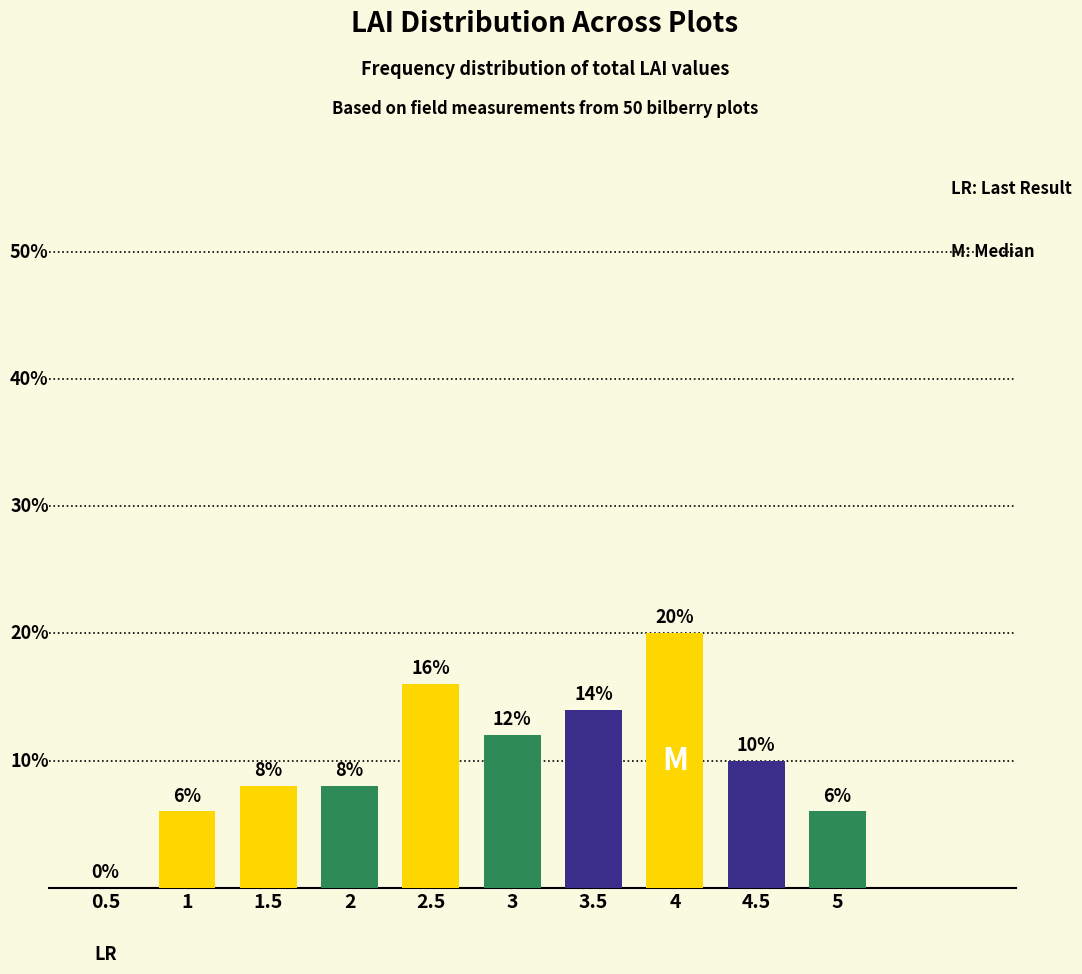

What is the difference between the maximum and minimum values?

20.0